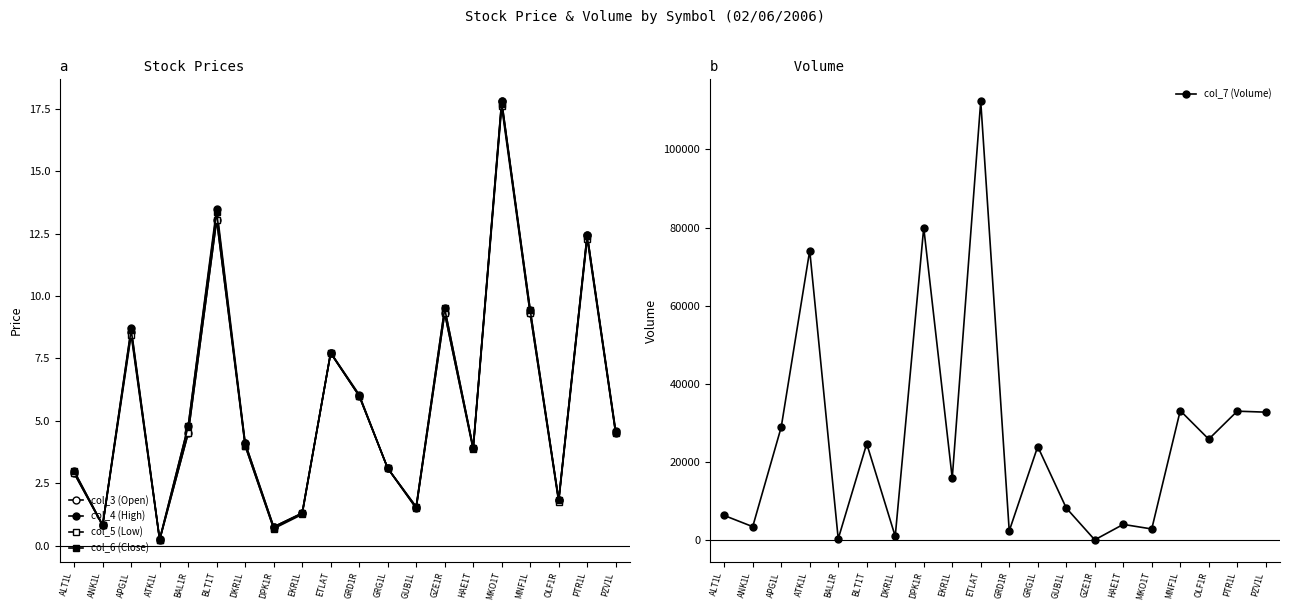

What is the sum of the col_4 (High) values at PZV1L and ALT1L?

7.6